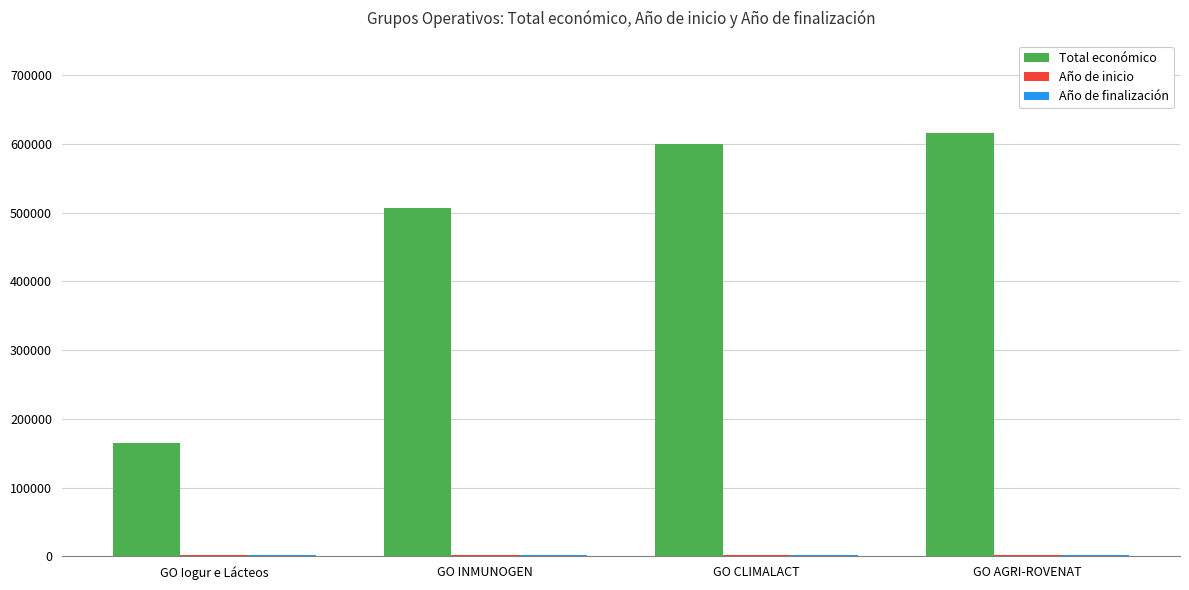

How many groups of bars are there?

4